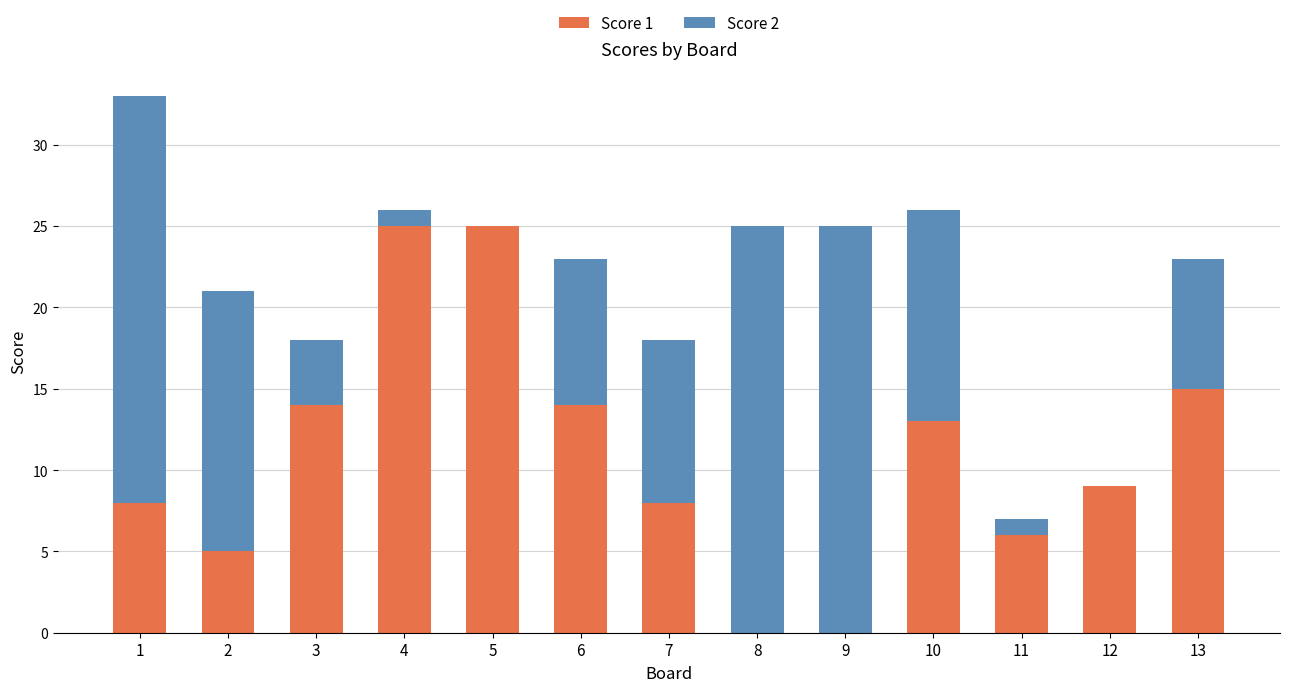

True or false: Score 1 has a value of 8 at 1.

True